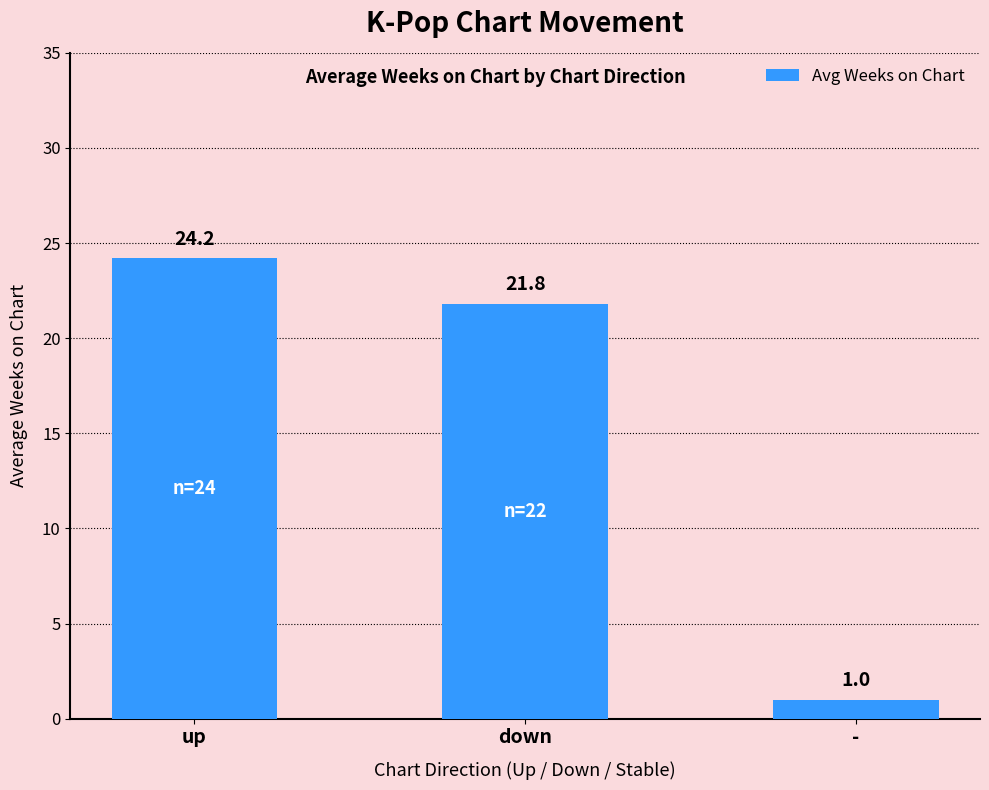

How many values exceed 21?

2